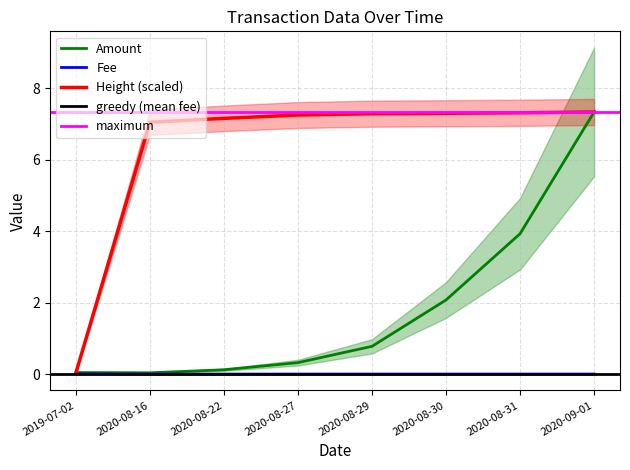

Is this an area chart (filled region under the line)?

No